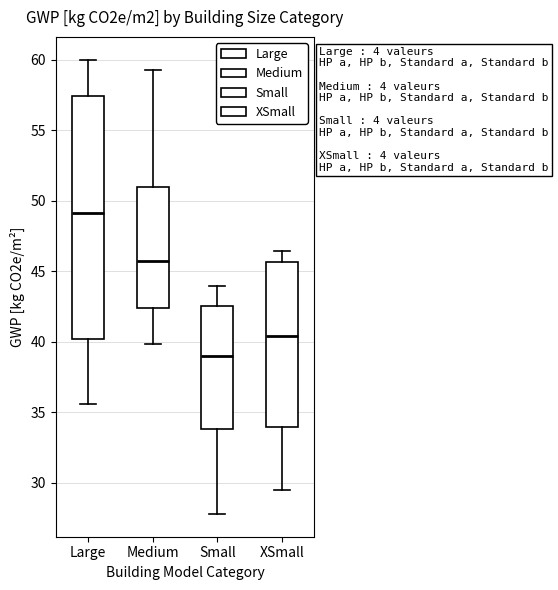

Which box's median line is the lowest?

Small